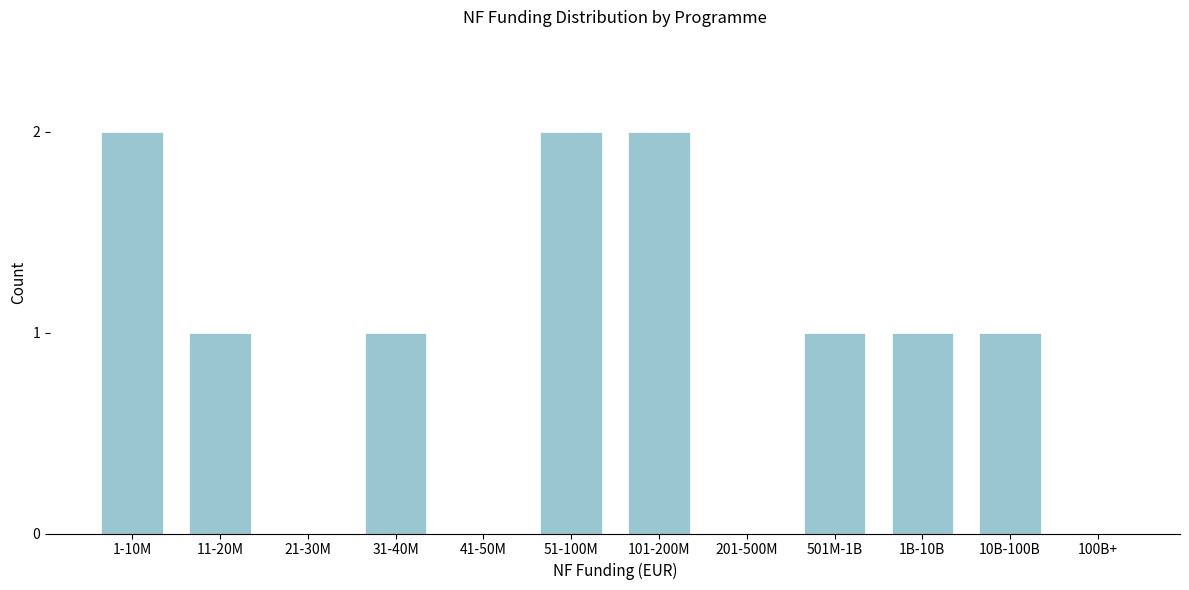

Reading left to right, transcribe all the data shown in this chart.

1-10M=2	11-20M=1	21-30M=0	31-40M=1	41-50M=0	51-100M=2	101-200M=2	201-500M=0	501M-1B=1	1B-10B=1	10B-100B=1	100B+=0